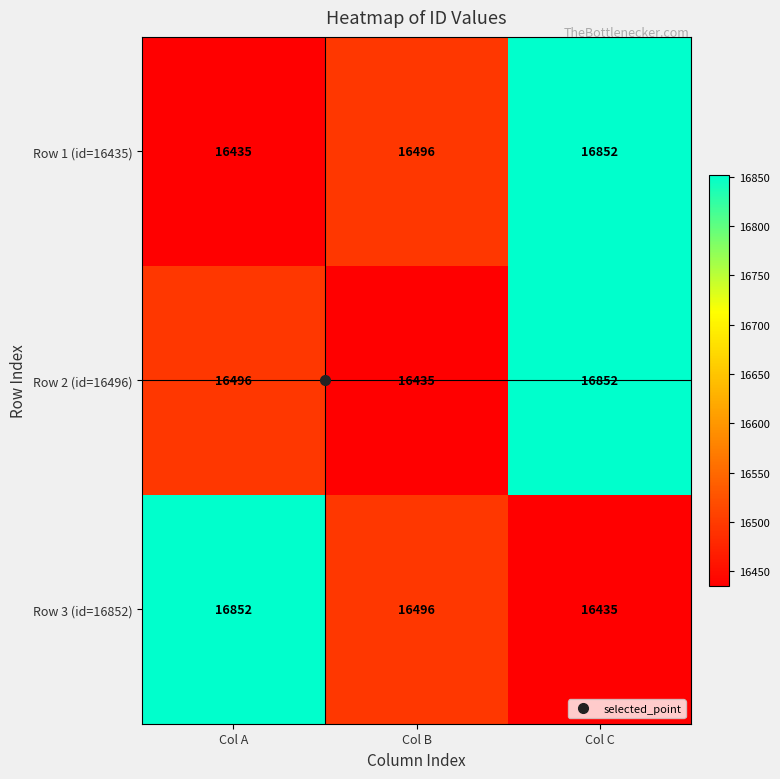

At which category is the sum across all series the highest?

Col C